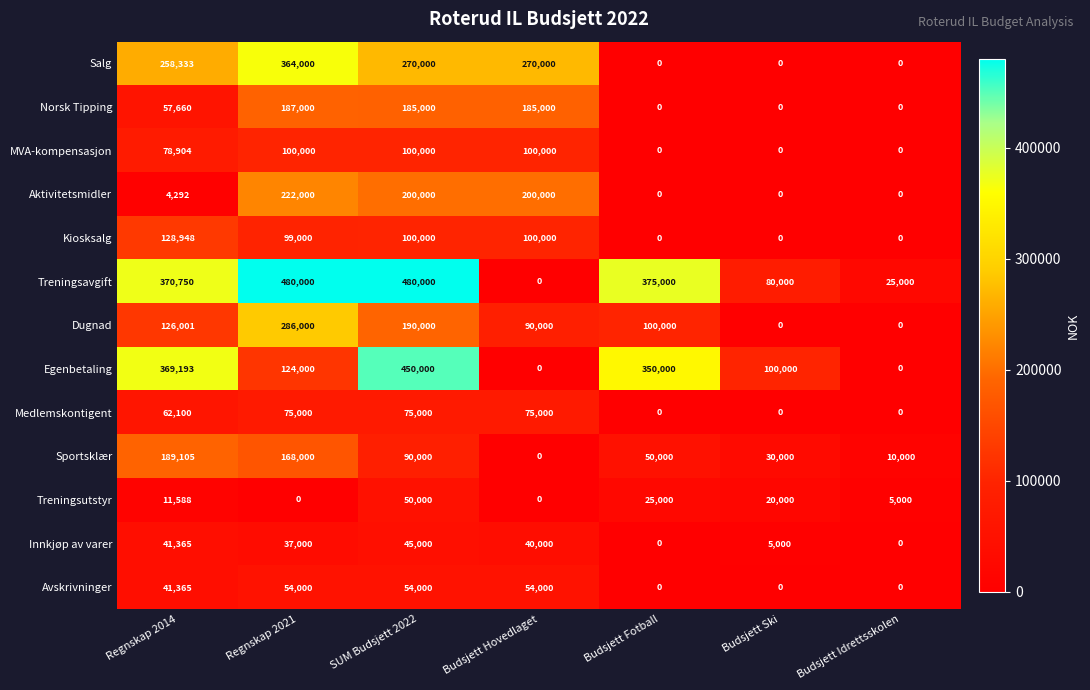

What is the average value of the Innkjøp av varer series?

24052